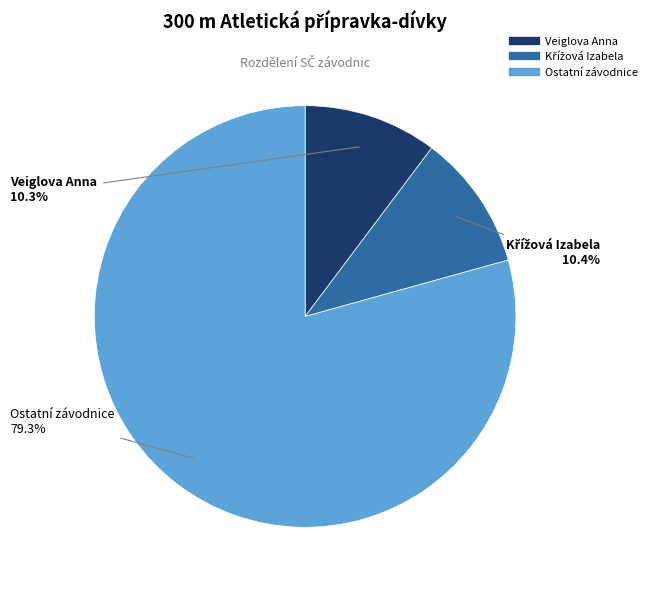

Is there a majority slice in this chart?

Yes